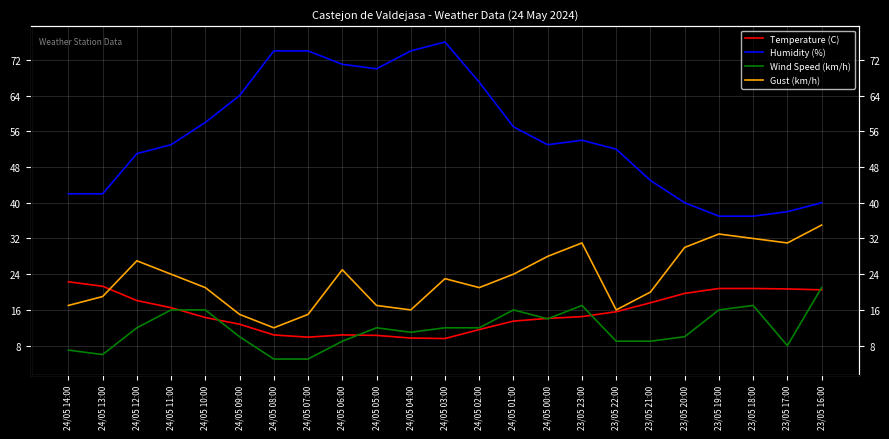

At 24/05 12:00, list the series in order from largest to smallest.

Humidity (%), Gust (km/h), Temperature (C), Wind Speed (km/h)